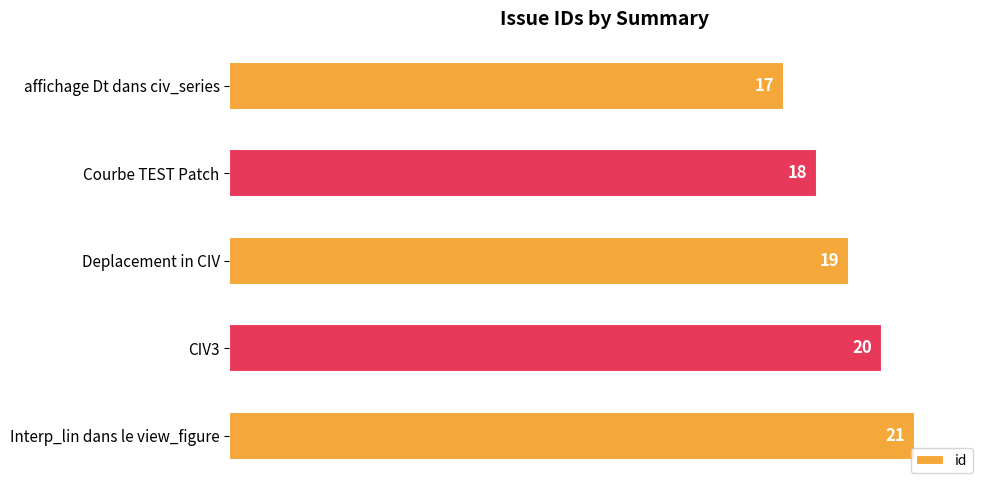

The value at CIV3 is 20. True or false?

True